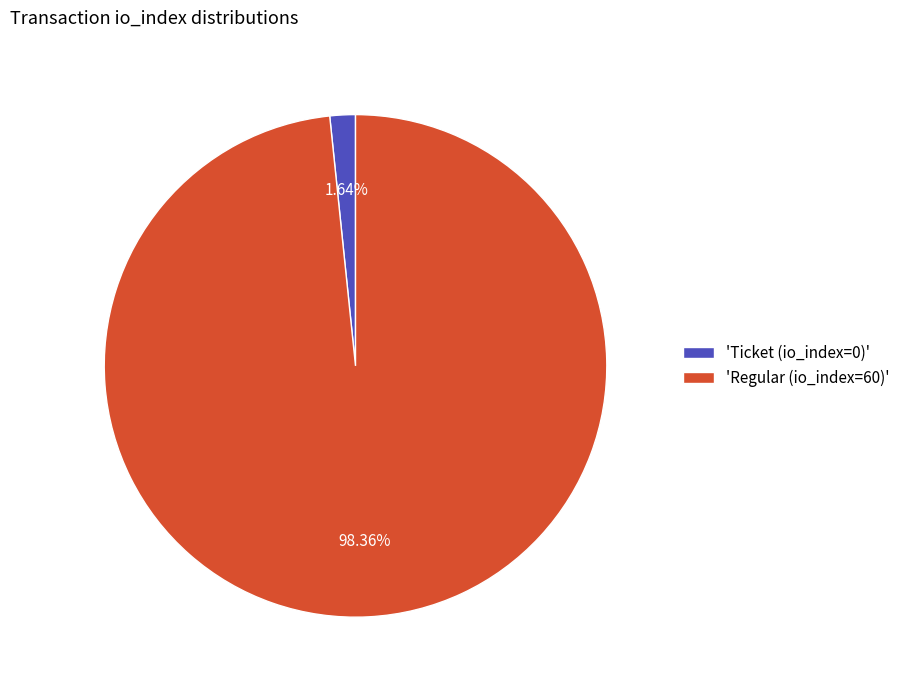

Rank the categories by value from lowest to highest.

'Ticket (io_index=0)', 'Regular (io_index=60)'